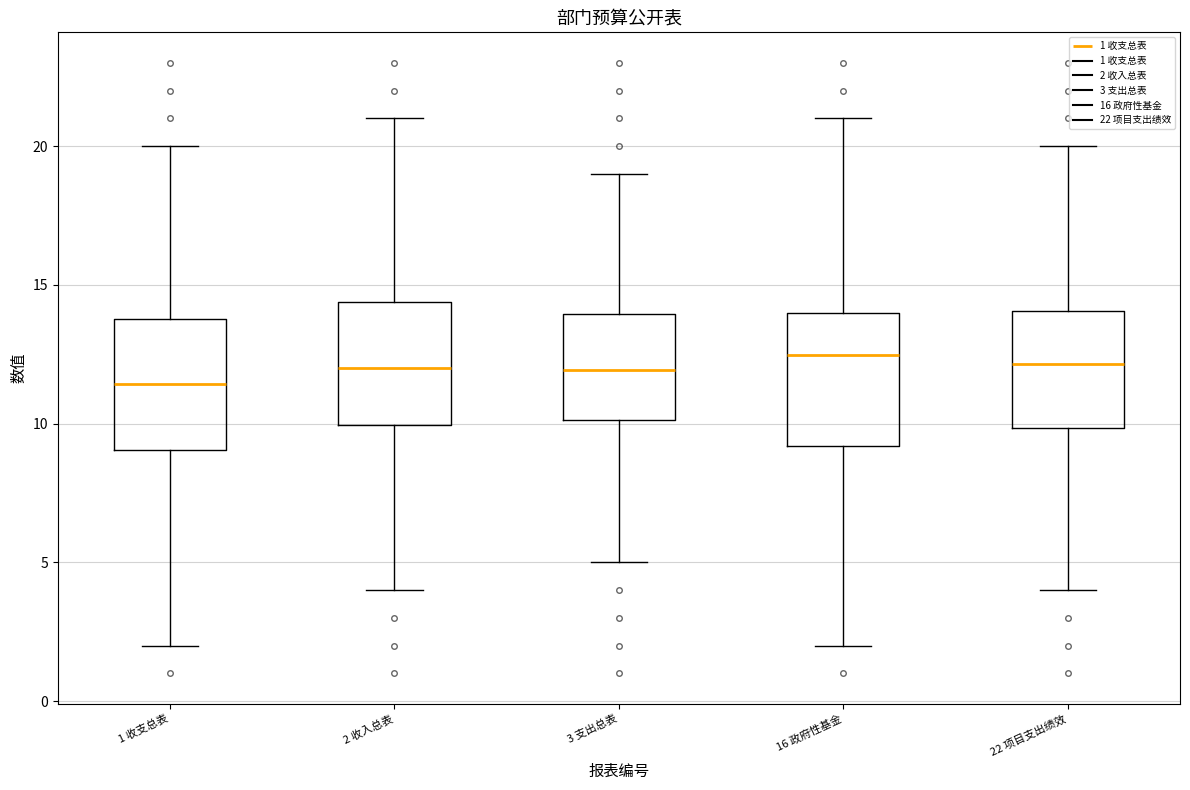

Reading left to right, transcribe this box plot: for each box, give where its median line is, the range the box spans, and where its two whiskers end, as read against the y-axis. The values are not printed on the chart, so give them approximately, as read against the axis.

1 收支总表: median 11.5, box 9.0 to 14.0, whiskers 2.0 to 20.0
2 收入总表: median 12.0, box 10.0 to 14.5, whiskers 4.0 to 21.0
3 支出总表: median 12.0, box 10.0 to 14.0, whiskers 5.0 to 19.0
16 政府性基金: median 12.5, box 9.0 to 14.0, whiskers 2.0 to 21.0
22 项目支出绩效: median 12.0, box 10.0 to 14.0, whiskers 4.0 to 20.0